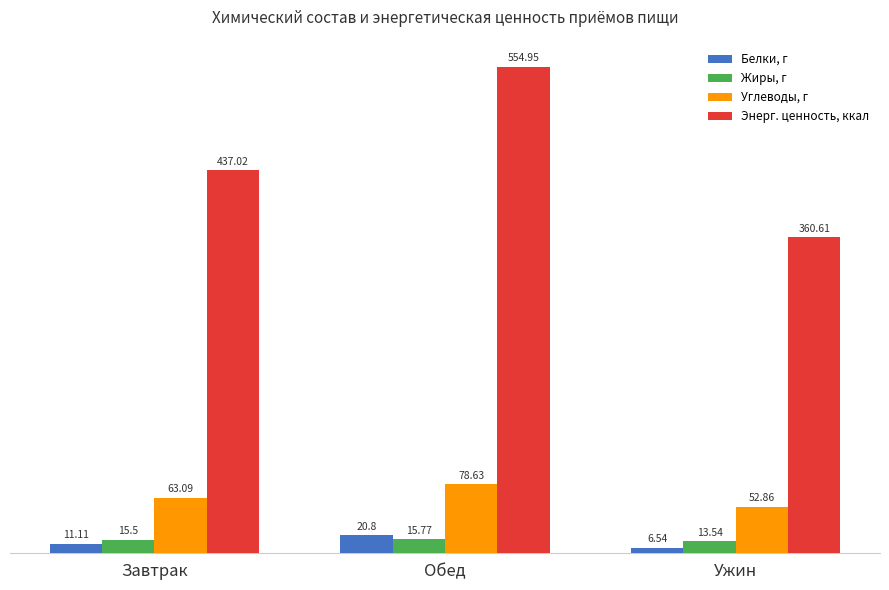

Are the bars horizontal?

No